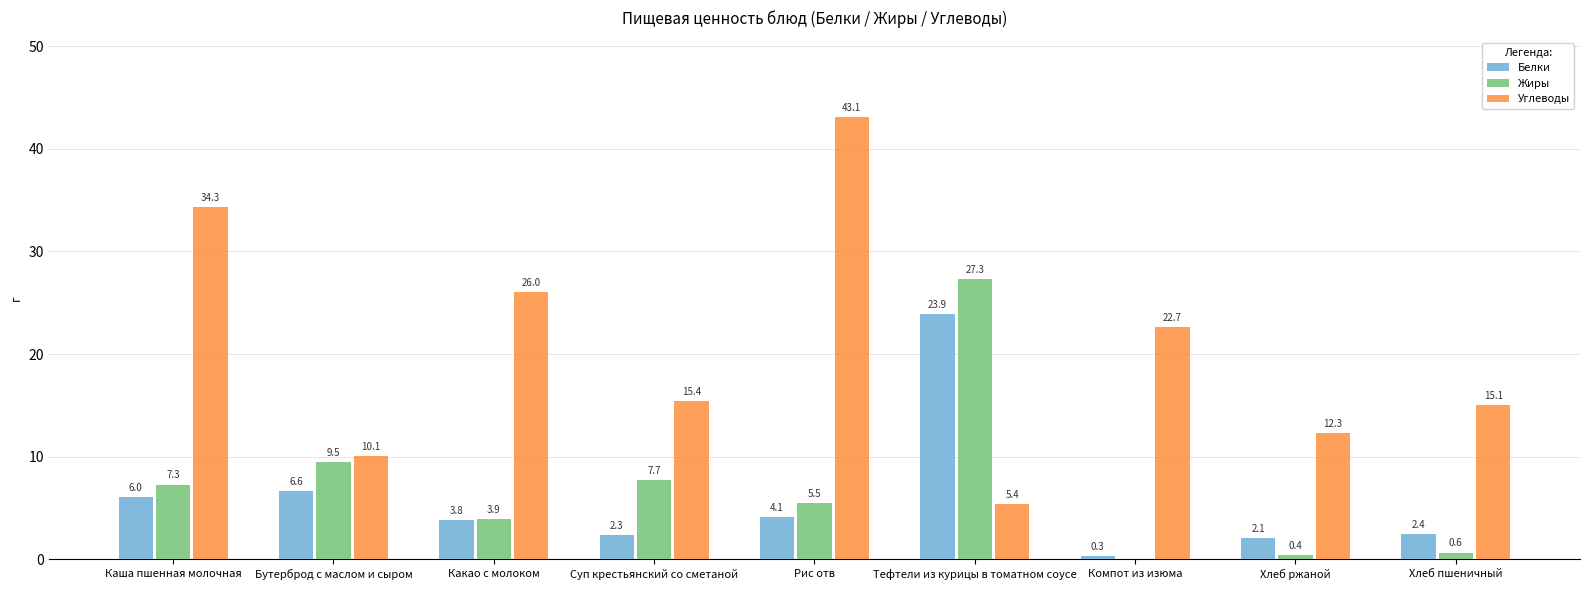

True or false: Жиры has a value of 3.9 at Какао с молоком.

True